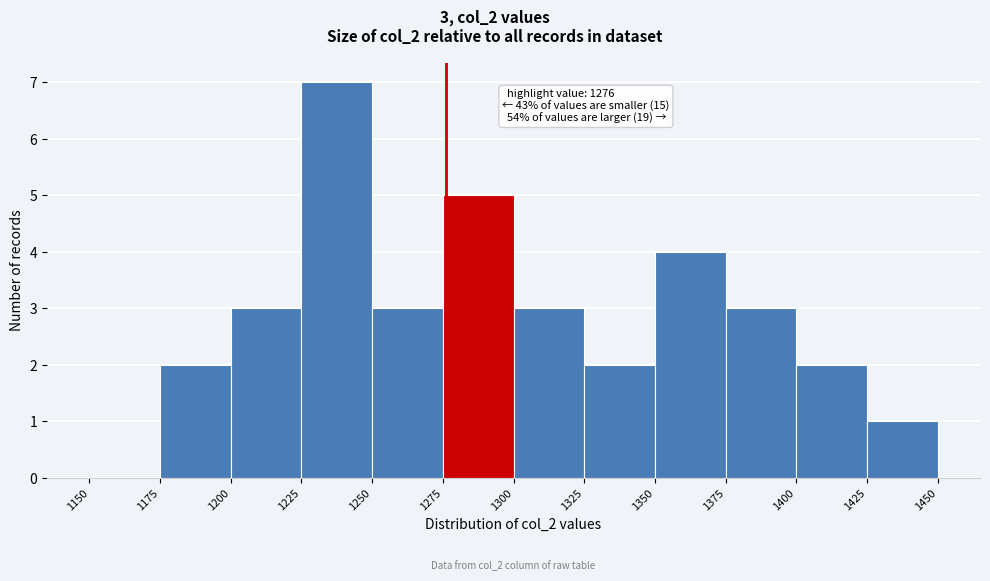

Over which range of the x-axis is the bar tallest?

1225 to 1250